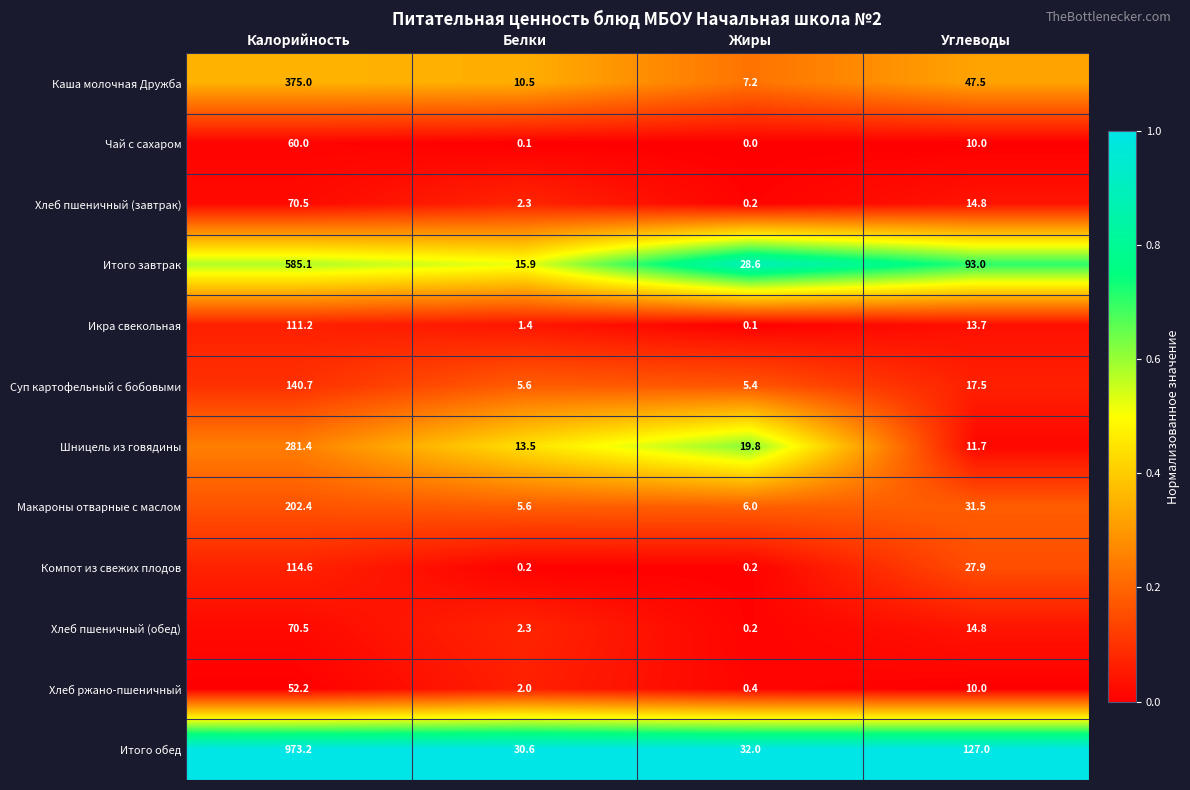

At how many categories does at least one series exceed 0?

4